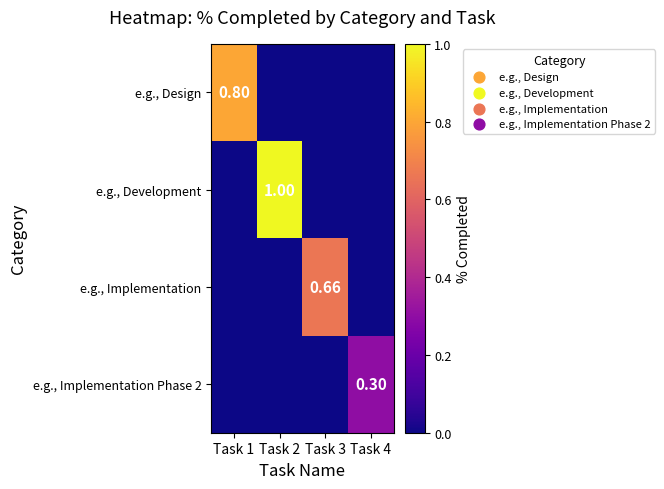

What is the difference between the highest and lowest values at Task 3?

0.7